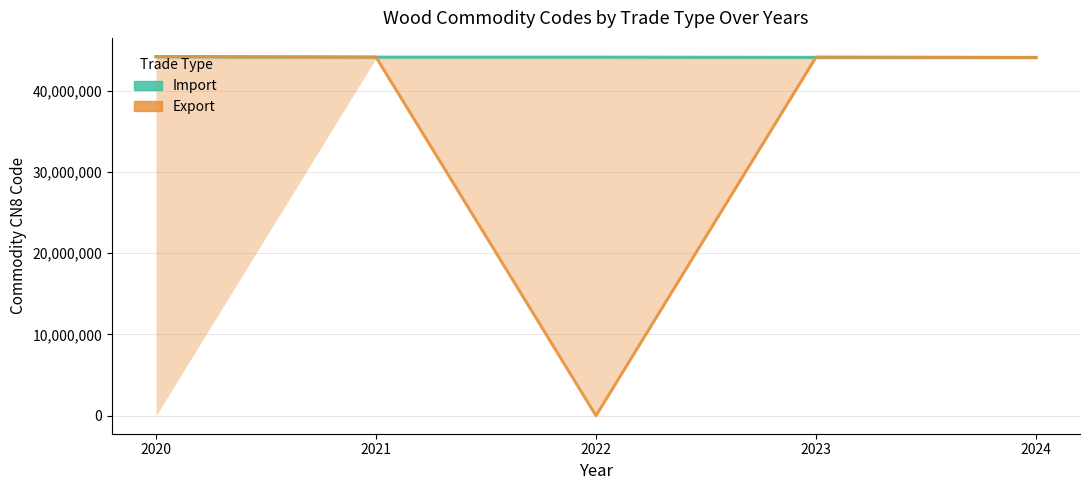

What is the average value of the Export series?

35302659